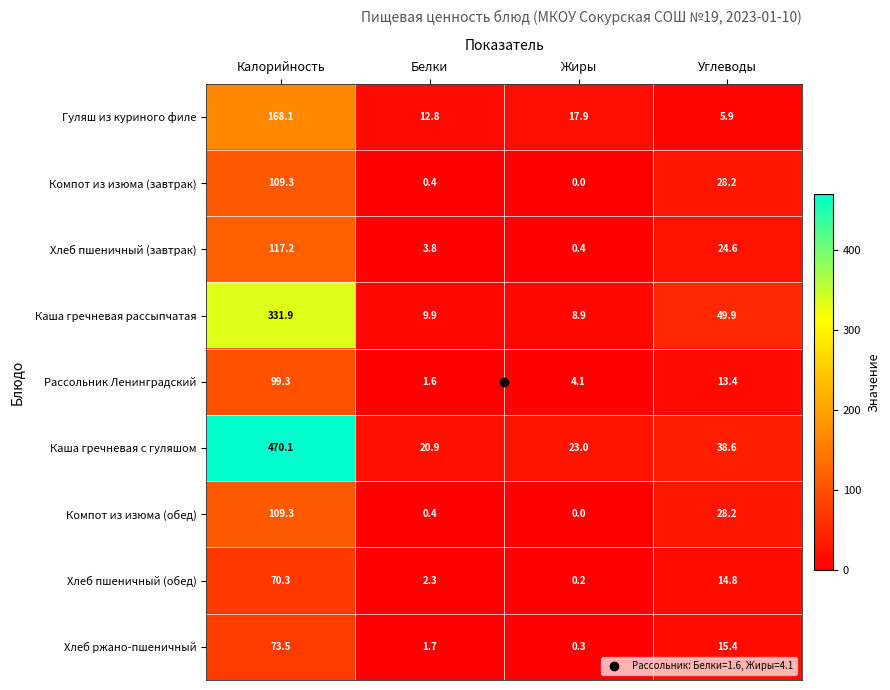

At which category is the sum across all series the highest?

Калорийность